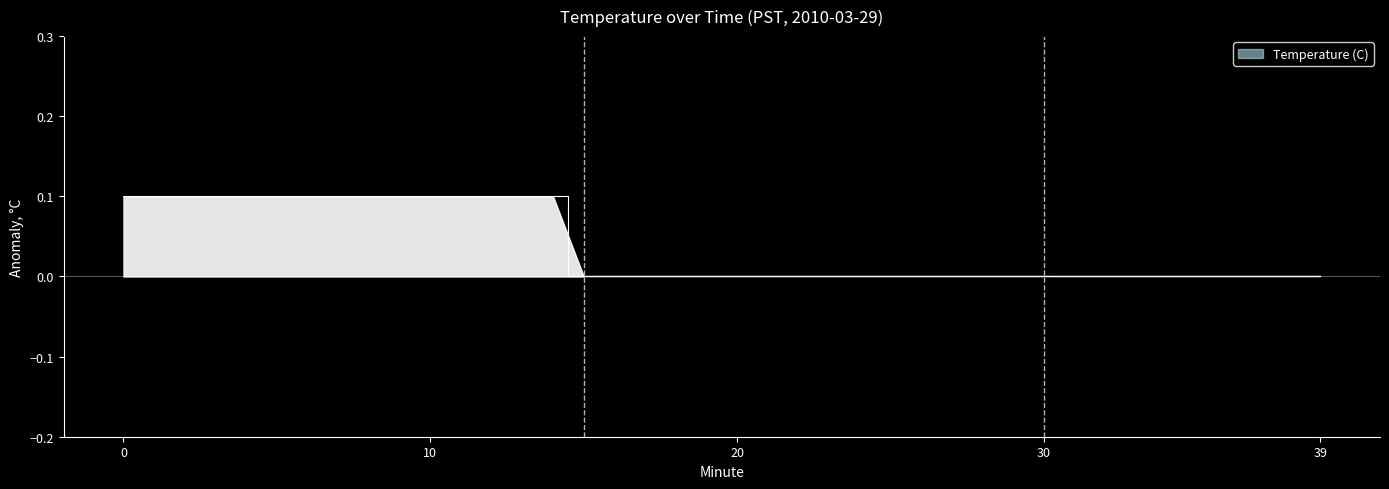

True or false: there are more than 2 points higher than both neighbors.

False